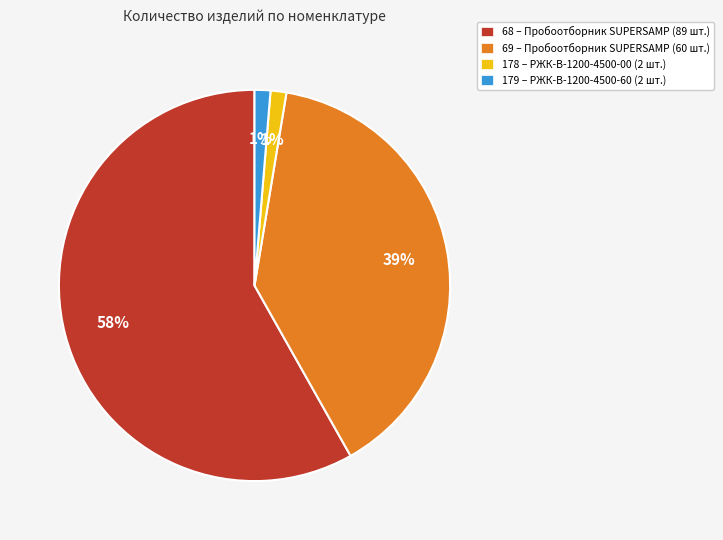

Which slice is the largest?

68